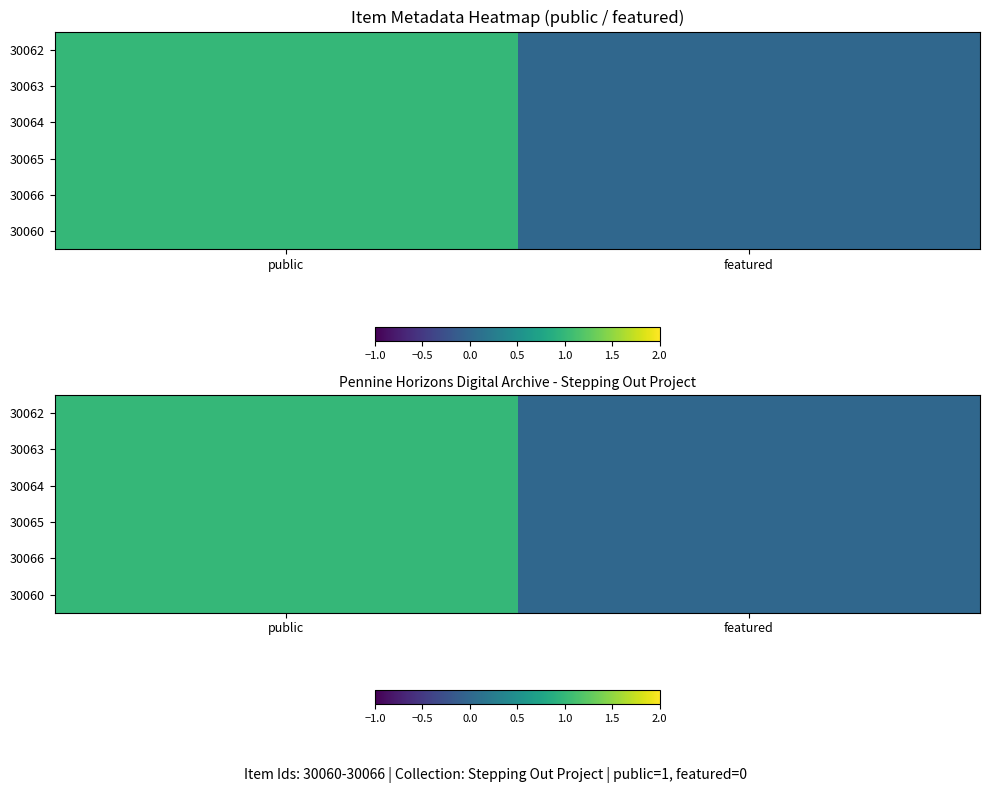

Count the 30066 values in the range 0 to 1.

2